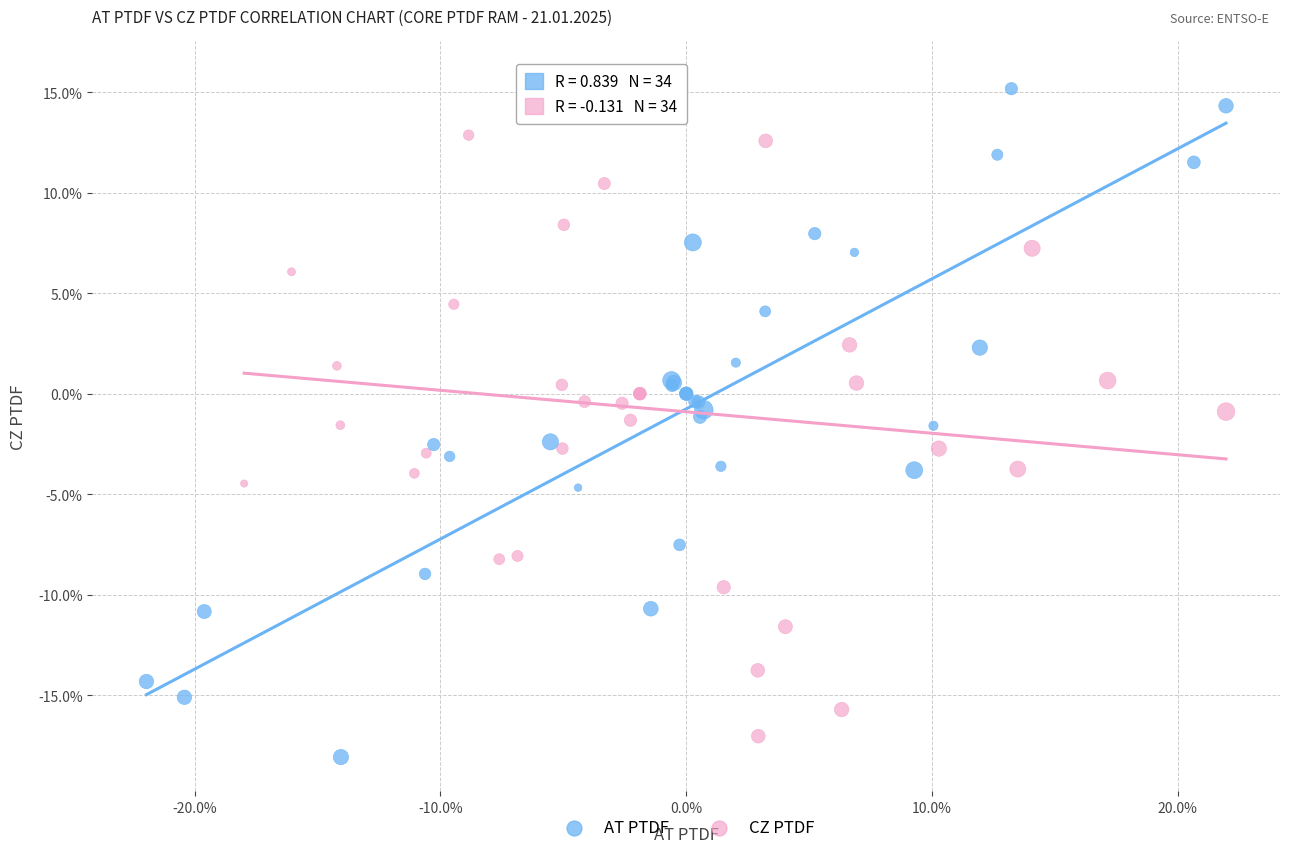

What are all the series names shown in the legend?

AT PTDF, CZ PTDF